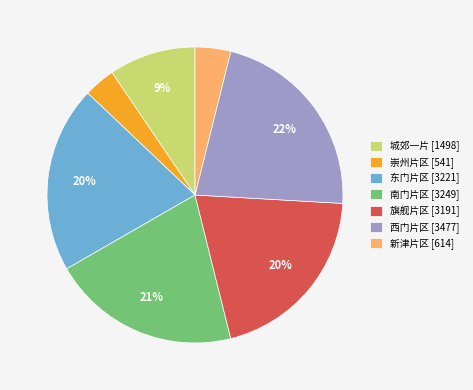

To the nearest percent, what is the difference between the largest and smallest slice percentages?

19%